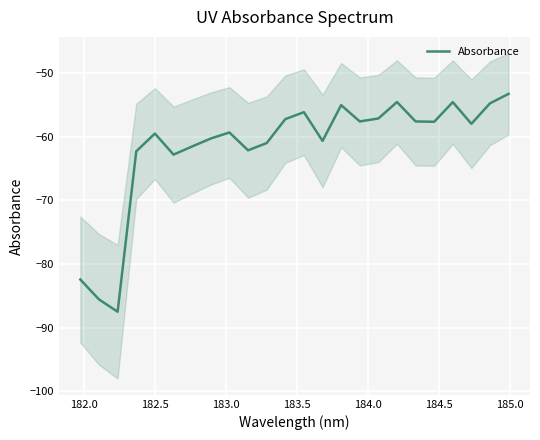

What is the highest value of the Absorbance series?

-53.3